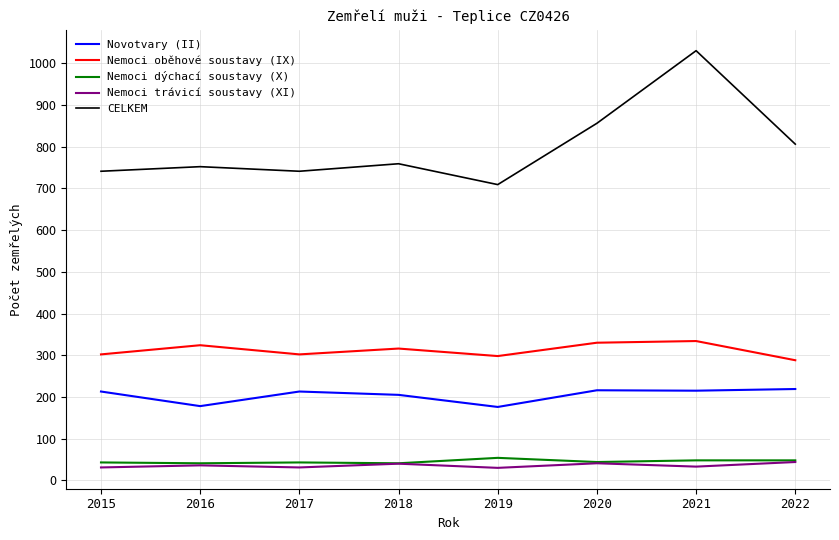

What is the maximum value for Nemoci trávicí soustavy (XI)?

44